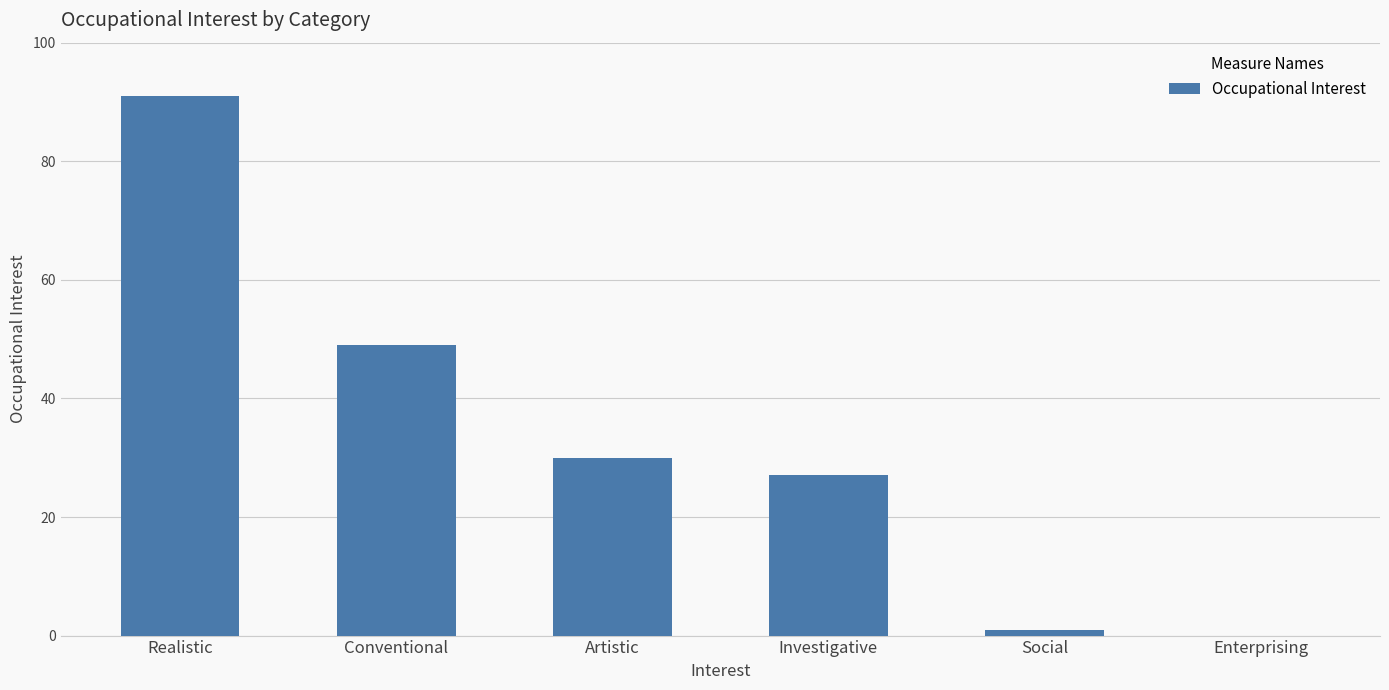

Between Artistic and Realistic, which is larger?

Realistic